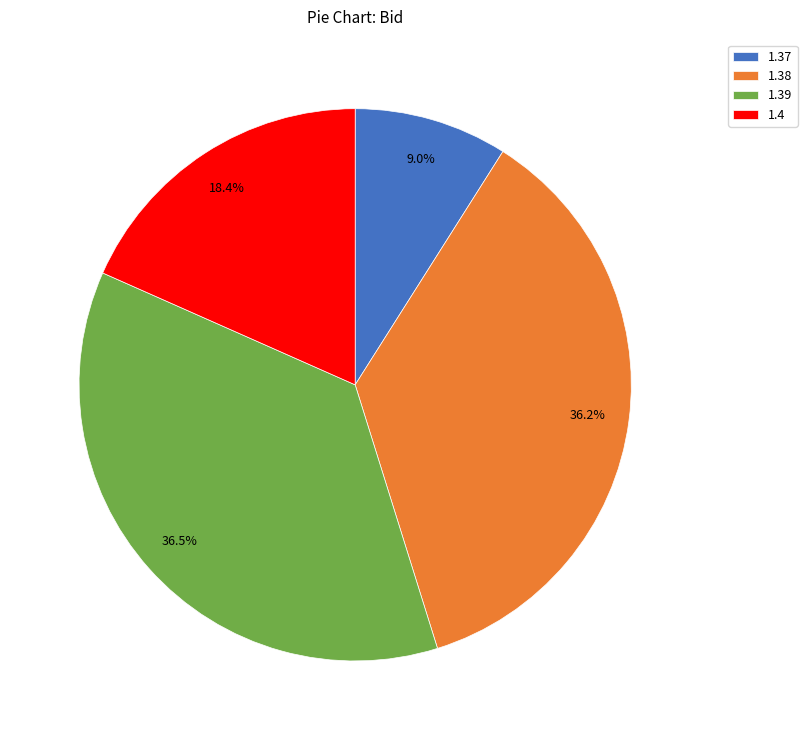

Combined, do 1.4 and 1.39 account for over 50%?

Yes